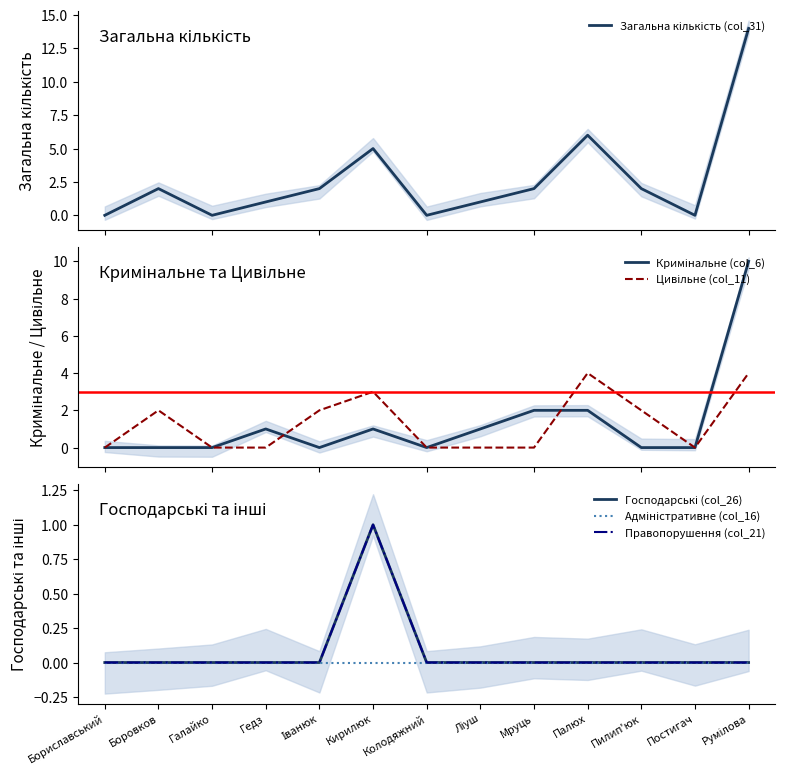

Is the value of Адміністративне (col_16) at Румілова greater than the value of Цивільне (col_11) at Ліуш?

No